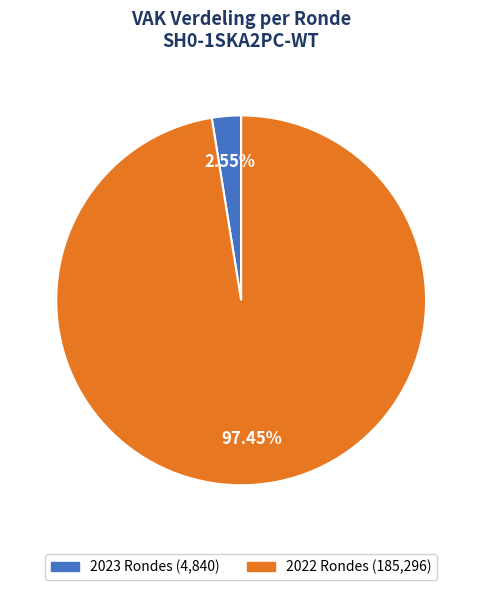

Does any single category account for the majority?

Yes